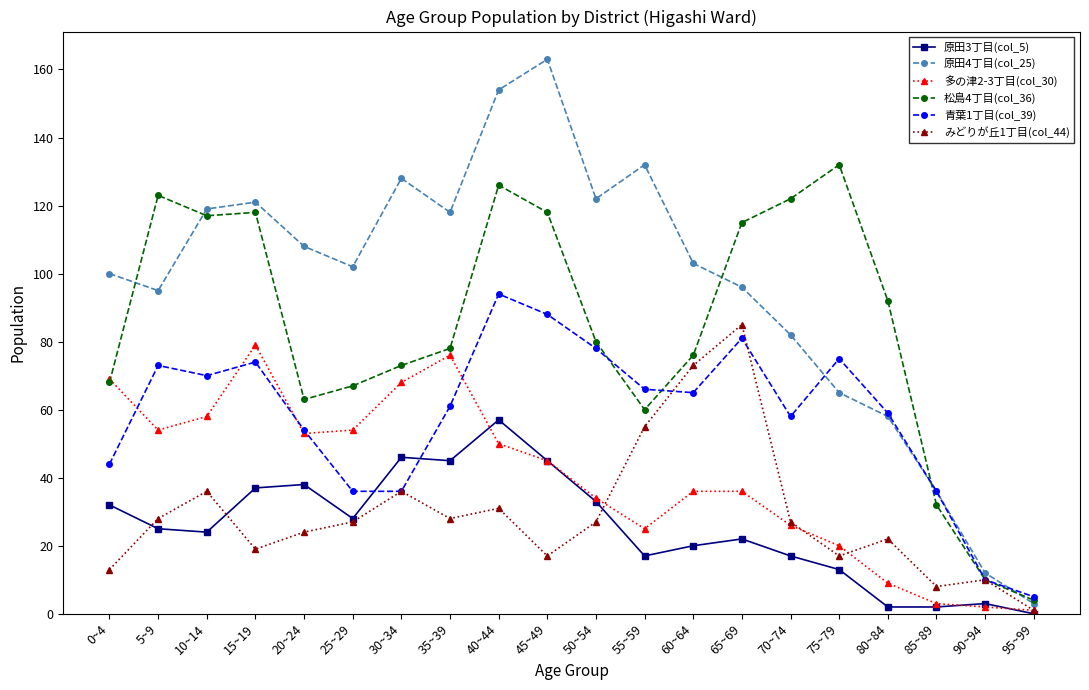

Where is the first local maximum for 原田4丁目(col_25)?

15~19